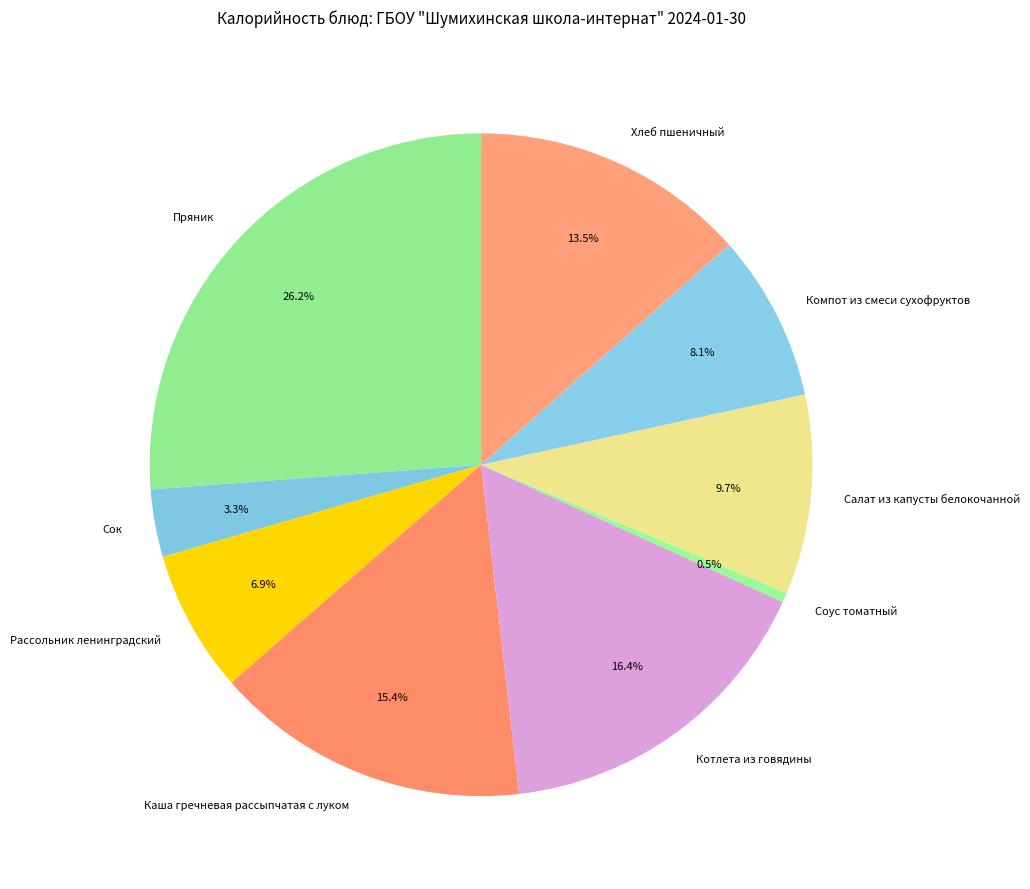

Which category has the biggest portion of the pie?

Пряник